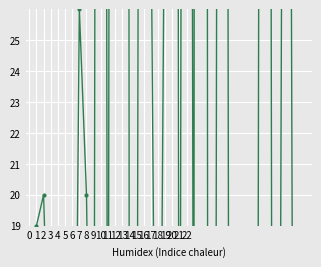

What is the highest value of the 2007 series?

349